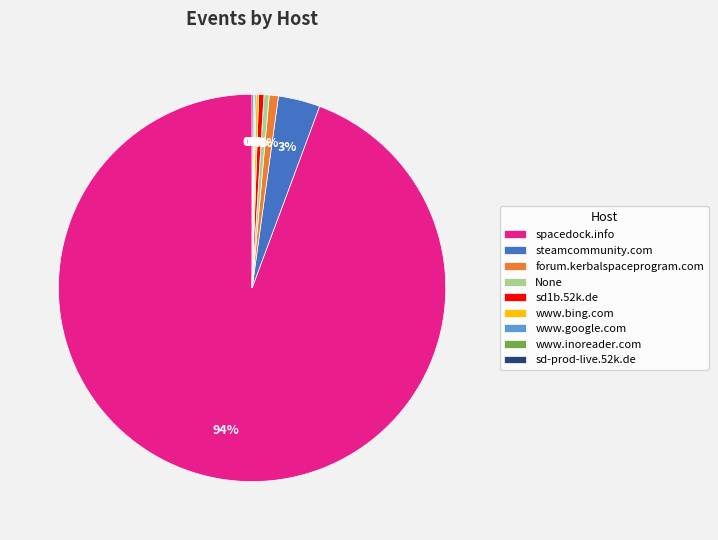

To the nearest percent, what is the average slice percentage?

11%